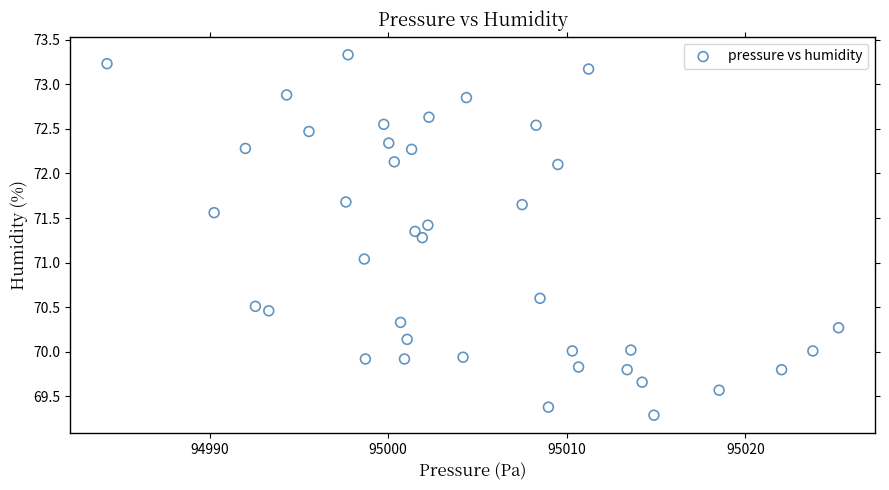

What is the range of Y values (max minus min)?

4.0